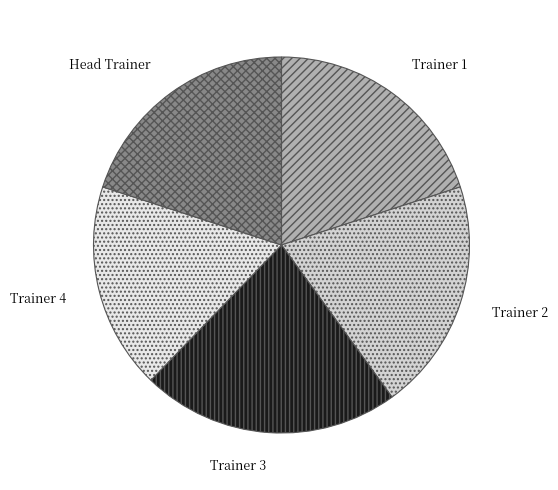

Does Trainer 2 account for over 50% of the chart?

No